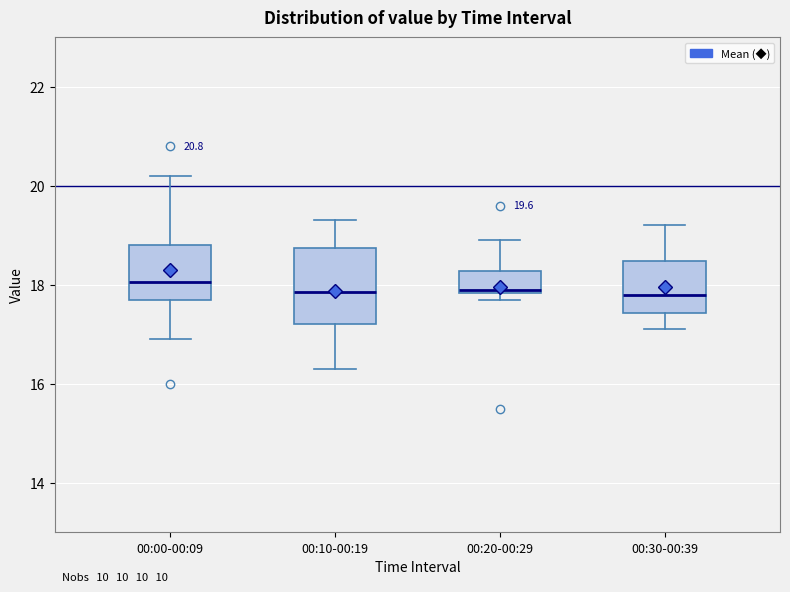

Comparing the boxes themselves (not the whiskers), which one is the tallest?

00:10-00:19